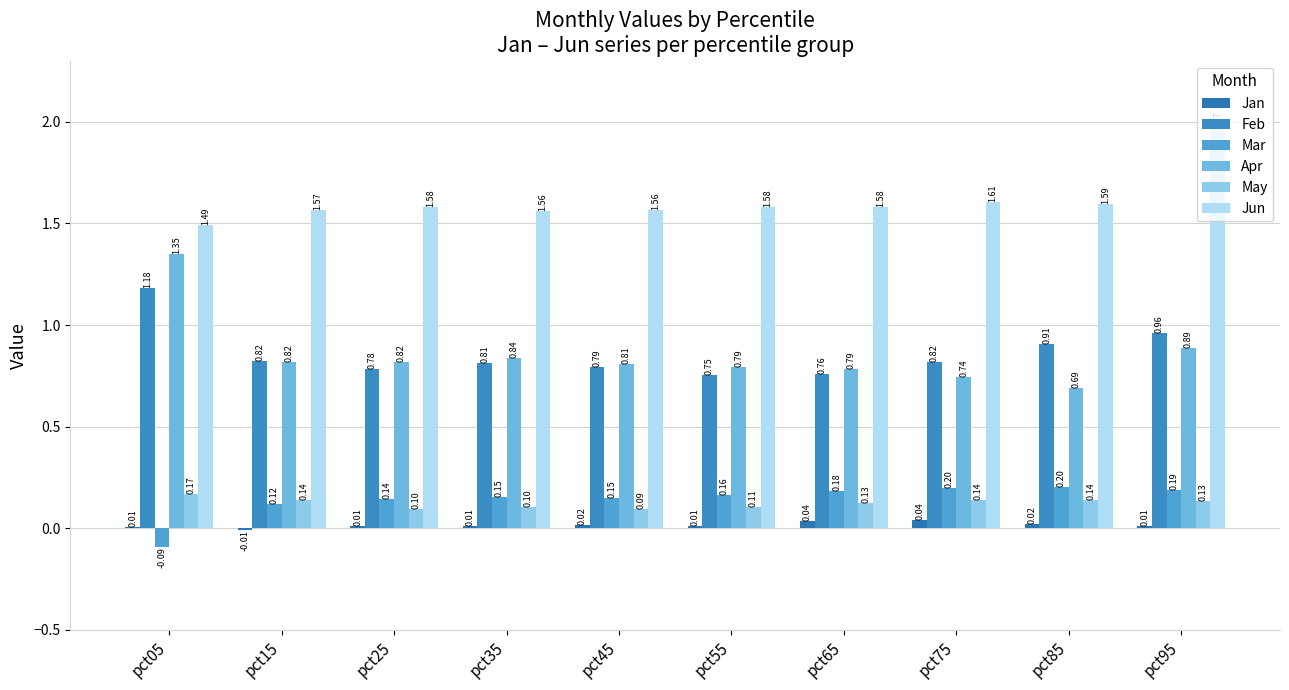

Which has a higher value, pct45 or pct05?

pct45